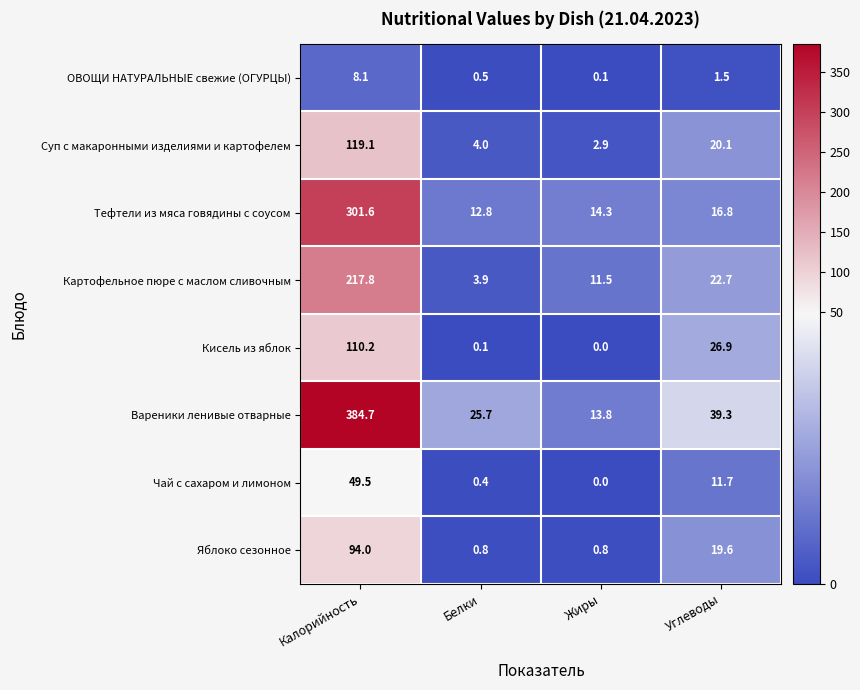

Rank the series at Углеводы from highest to lowest value.

Вареники ленивые отварные, Кисель из яблок, Картофельное пюре с маслом сливочным, Суп с макаронными изделиями и картофелем, Яблоко сезонное, Тефтели из мяса говядины с соусом, Чай с сахаром и лимоном, ОВОЩИ НАТУРАЛЬНЫЕ свежие (ОГУРЦЫ)